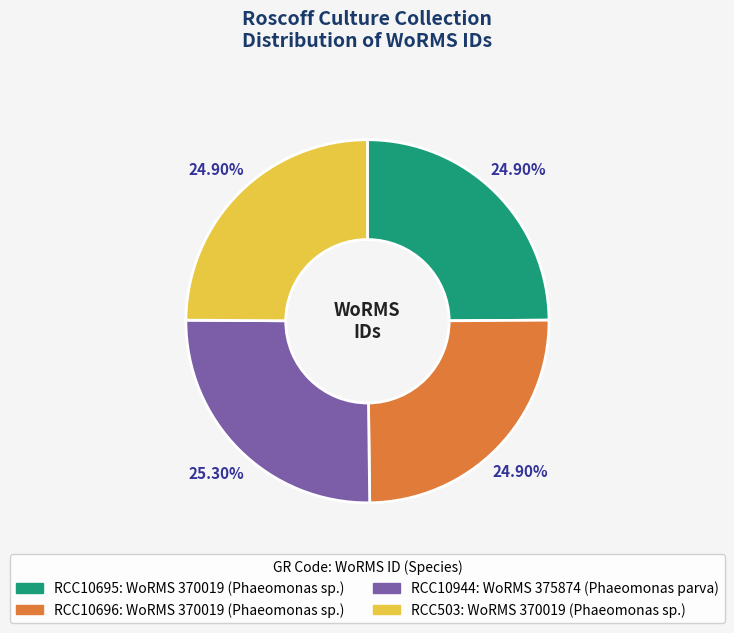

Does RCC10696 represent more than half of the total?

No